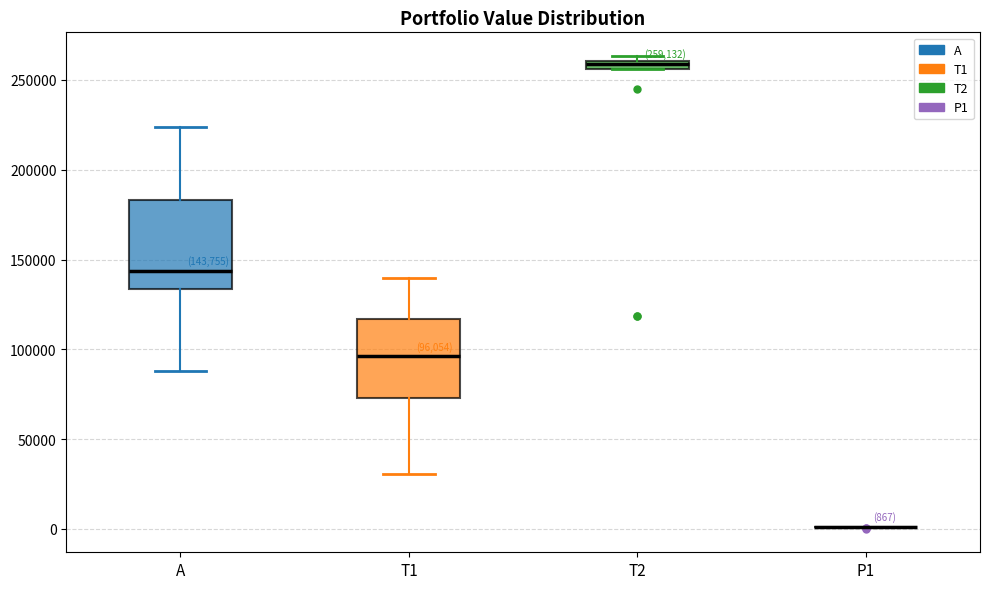

Comparing the boxes themselves (not the whiskers), which one is the tallest?

A